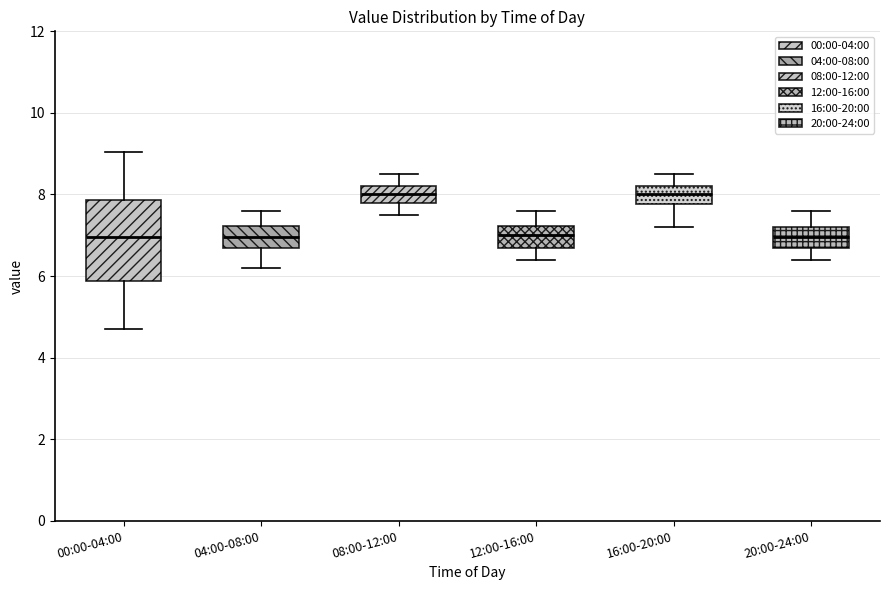

Where is the upper edge of the box for 00:00-04:00 on the y-axis? The values are not printed on the chart, so give them approximately, as read against the axis.

7.8